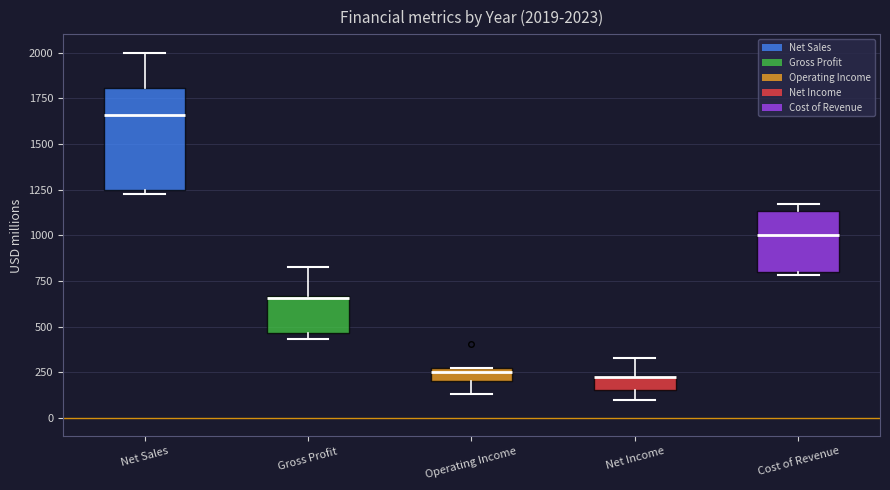

Comparing the boxes themselves (not the whiskers), which one is the tallest?

Net Sales